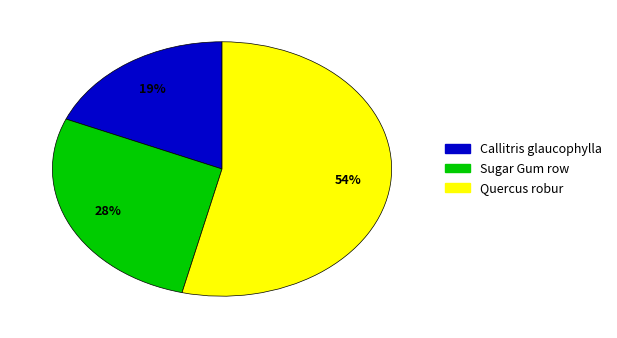

What percentage is the Sugar Gum row slice, to the nearest percent?

28%